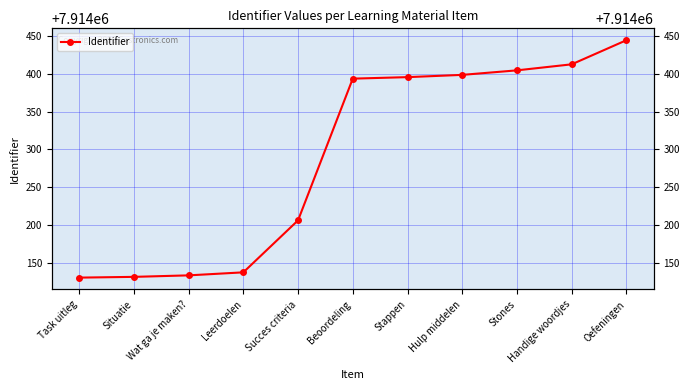

At which category does the chart reach its minimum across all series?

Task uitleg